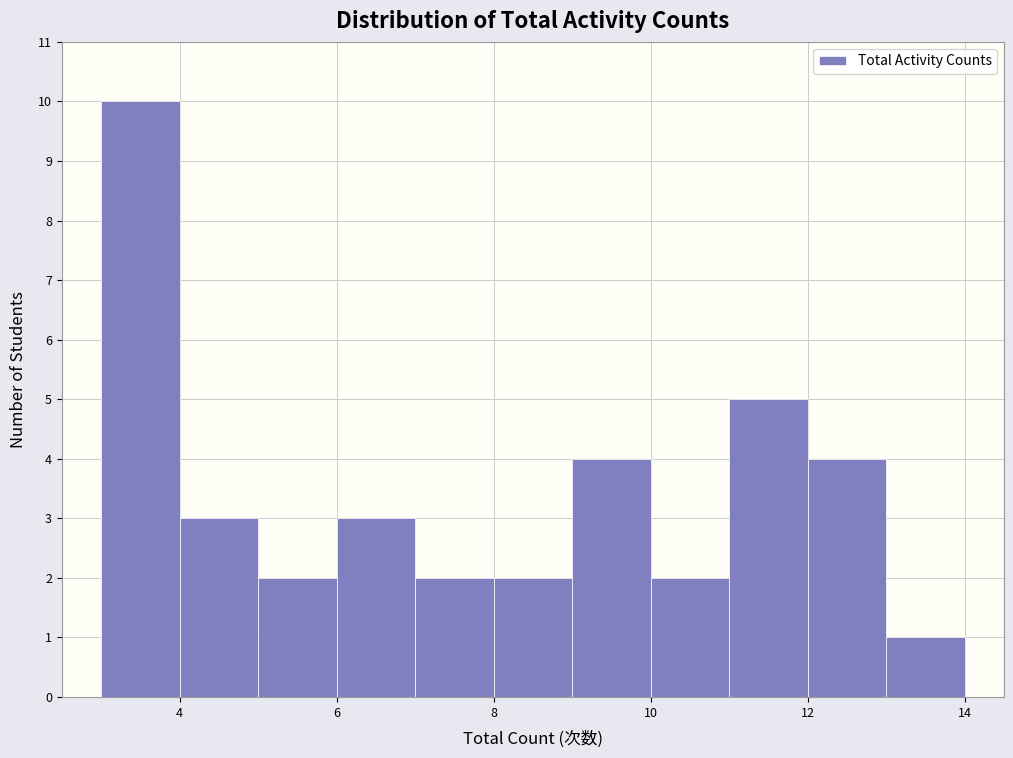

Reading left to right, list every bar in this chart as the range it spans on the x-axis followed by its height. The values are not printed on the chart, so give them approximately, as read against the axis.

3 to 4: 10
4 to 5: 3
5 to 6: 2
6 to 7: 3
7 to 8: 2
8 to 9: 2
9 to 10: 4
10 to 11: 2
11 to 12: 5
12 to 13: 4
13 to 14: 1